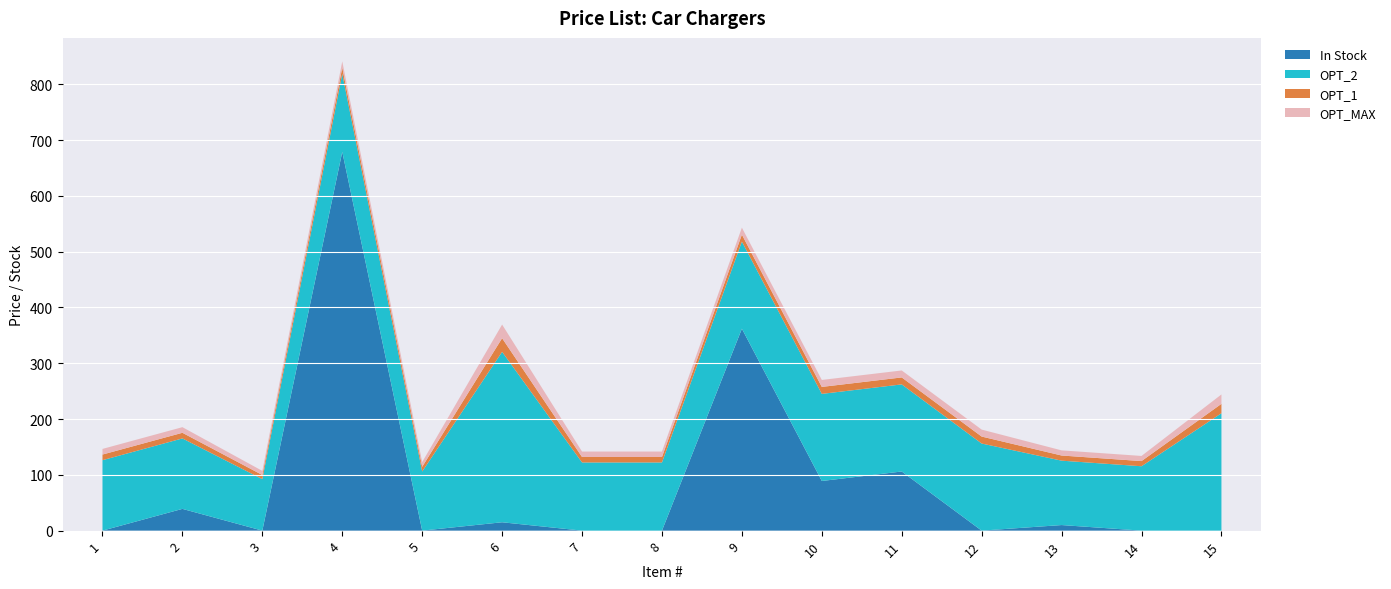

At which category is the sum across all series the highest?

4